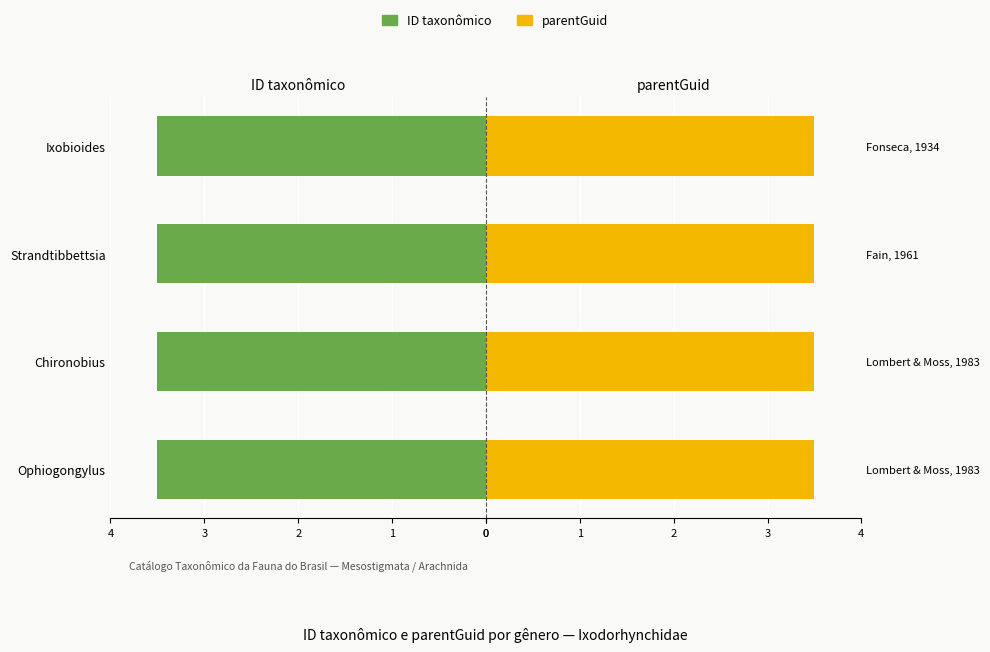

Rank the series by their maximum value, from highest to lowest.

parentGuid, ID taxonômico